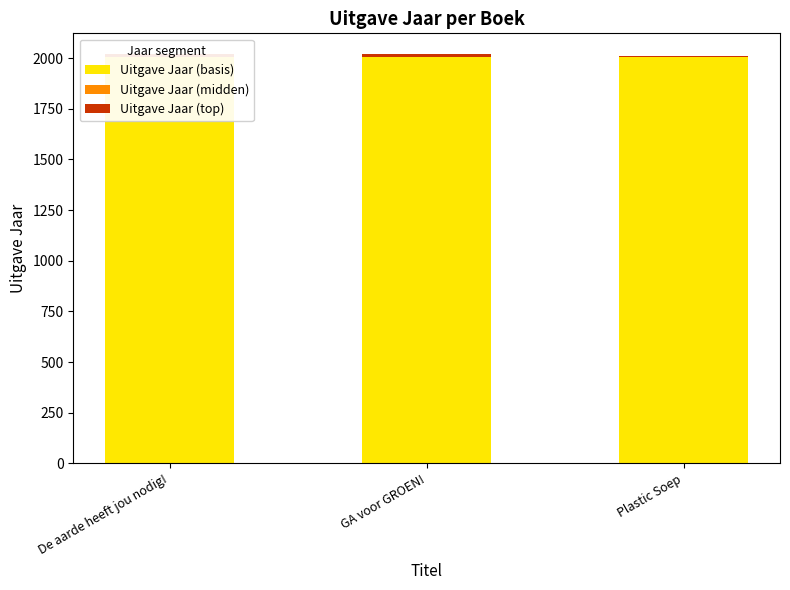

True or false: Uitgave Jaar (top) has a value of 12 at GA voor GROEN!.

True